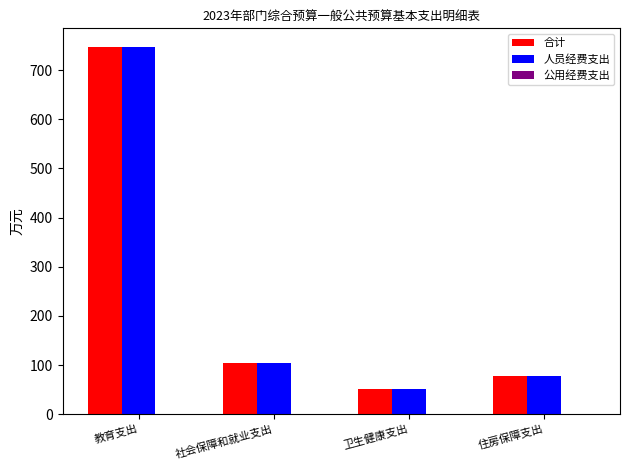

What position from the right is 教育支出?

4